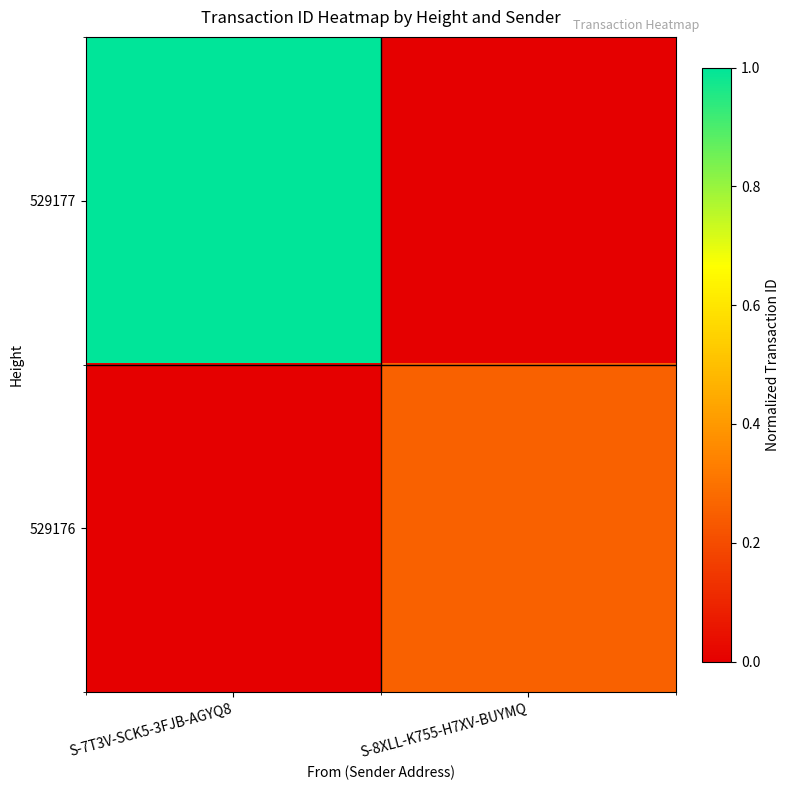

Reading left to right, transcribe all the data shown in this chart.

529177: S-7T3V-SCK5-3FJB-AGYQ8=1.0	S-8XLL-K755-H7XV-BUYMQ=0.0
529176: S-7T3V-SCK5-3FJB-AGYQ8=0.0	S-8XLL-K755-H7XV-BUYMQ=0.3